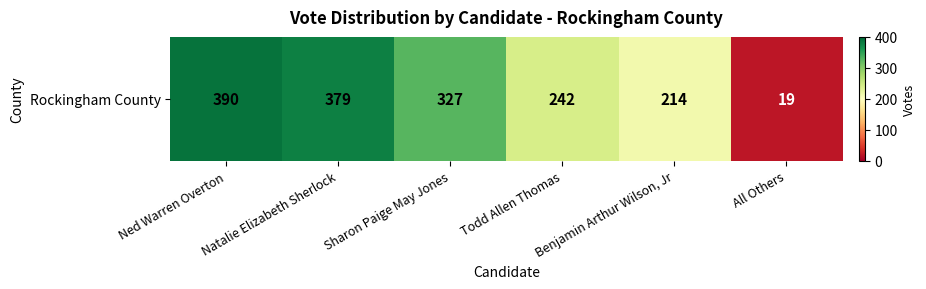

Rank the categories by value from lowest to highest.

All Others, Benjamin Arthur Wilson, Jr, Todd Allen Thomas, Sharon Paige May Jones, Natalie Elizabeth Sherlock, Ned Warren Overton